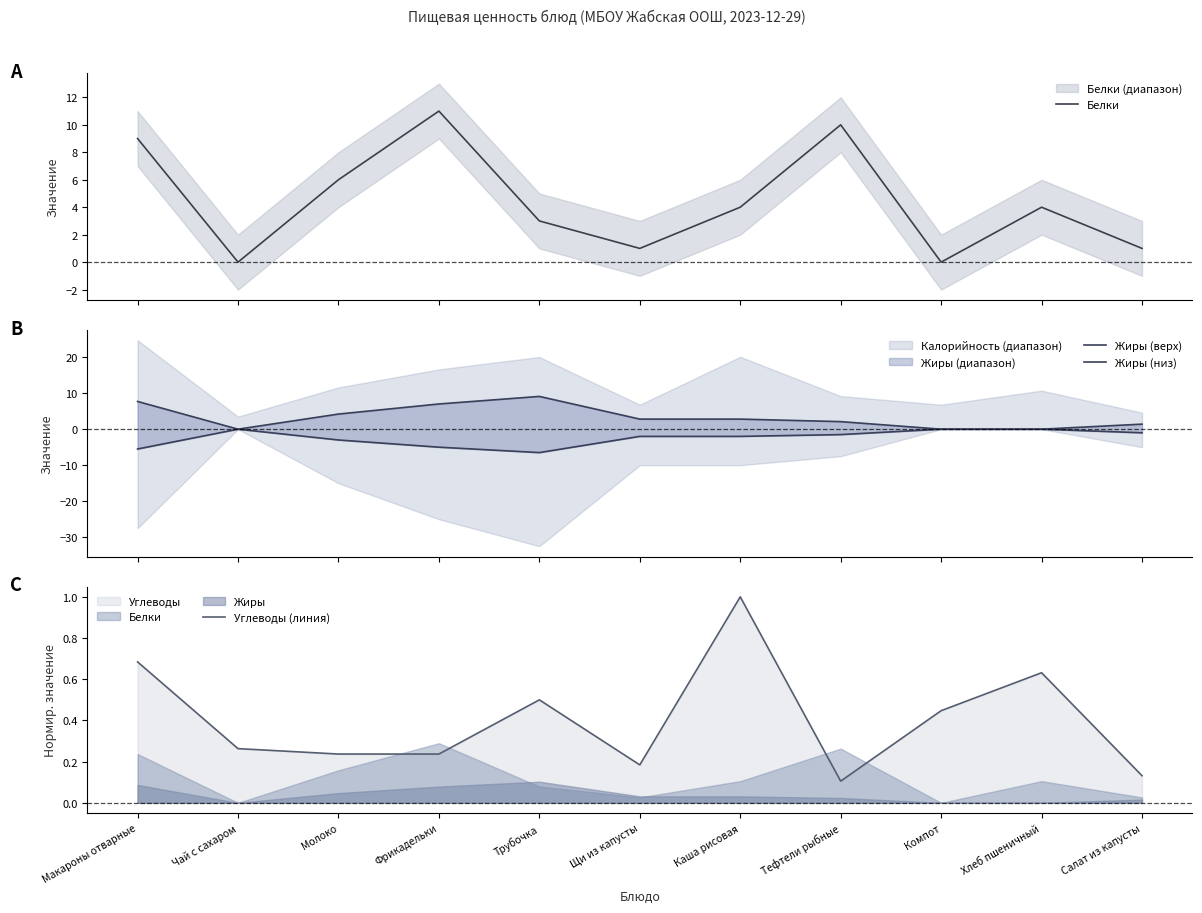

At which label is Белки closest to 5?

Молоко